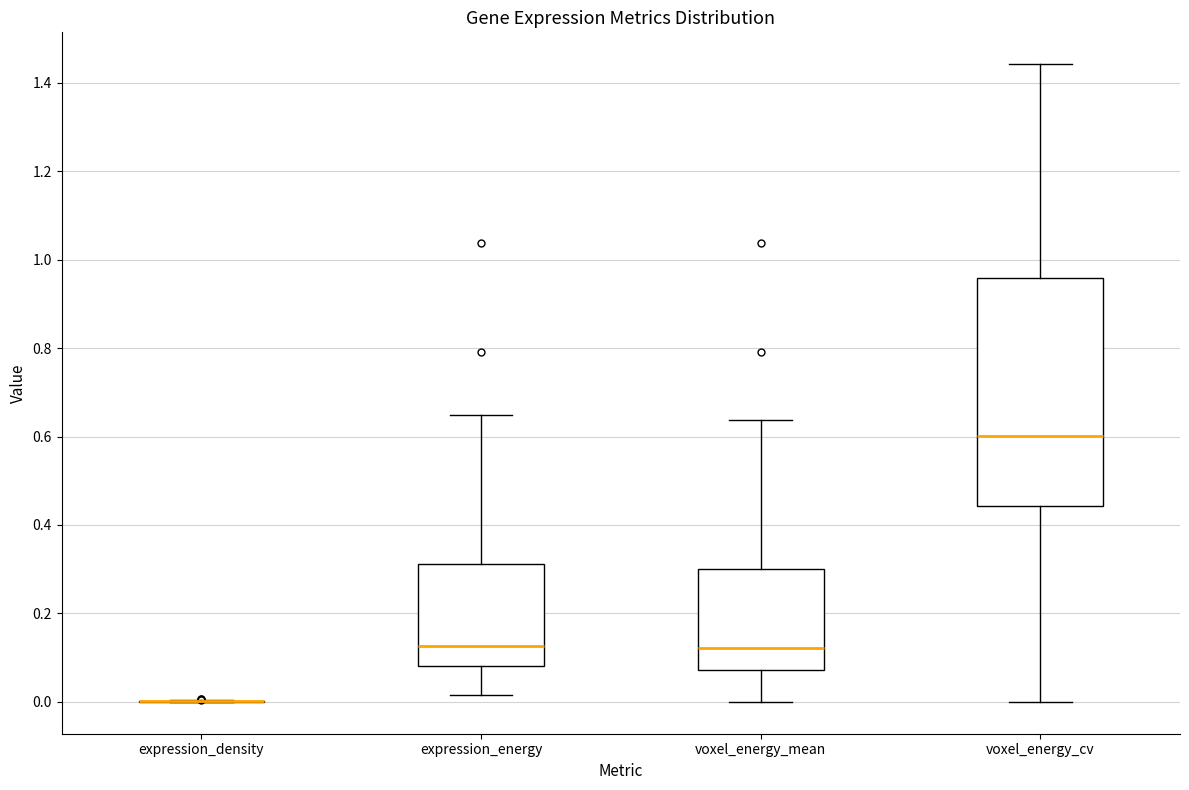

Comparing the boxes themselves (not the whiskers), which one is the tallest?

voxel_energy_cv